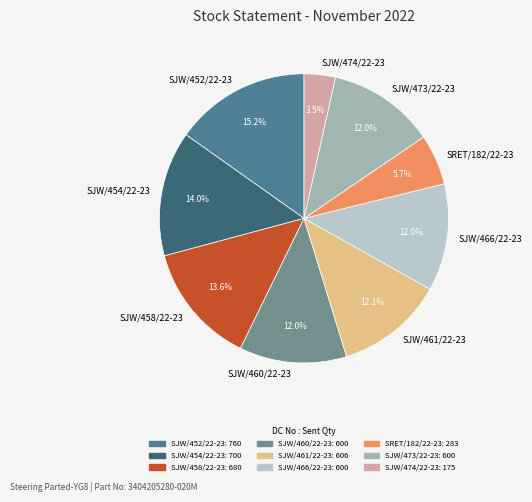

What is the ratio of the value at SRET/182/22-23 to the value at SJW/452/22-23?

0.4